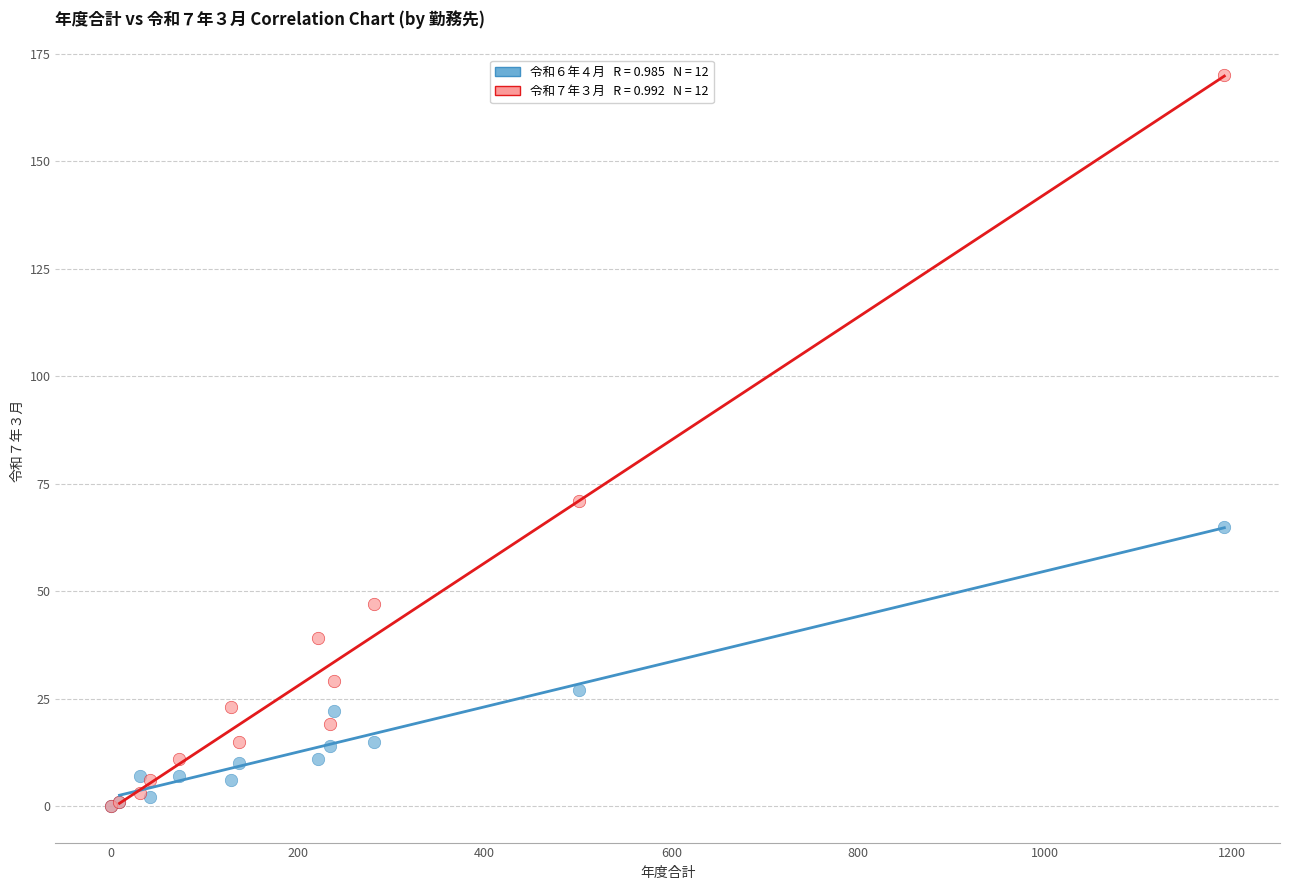

Across all series, what Y value is closest to 85?

71